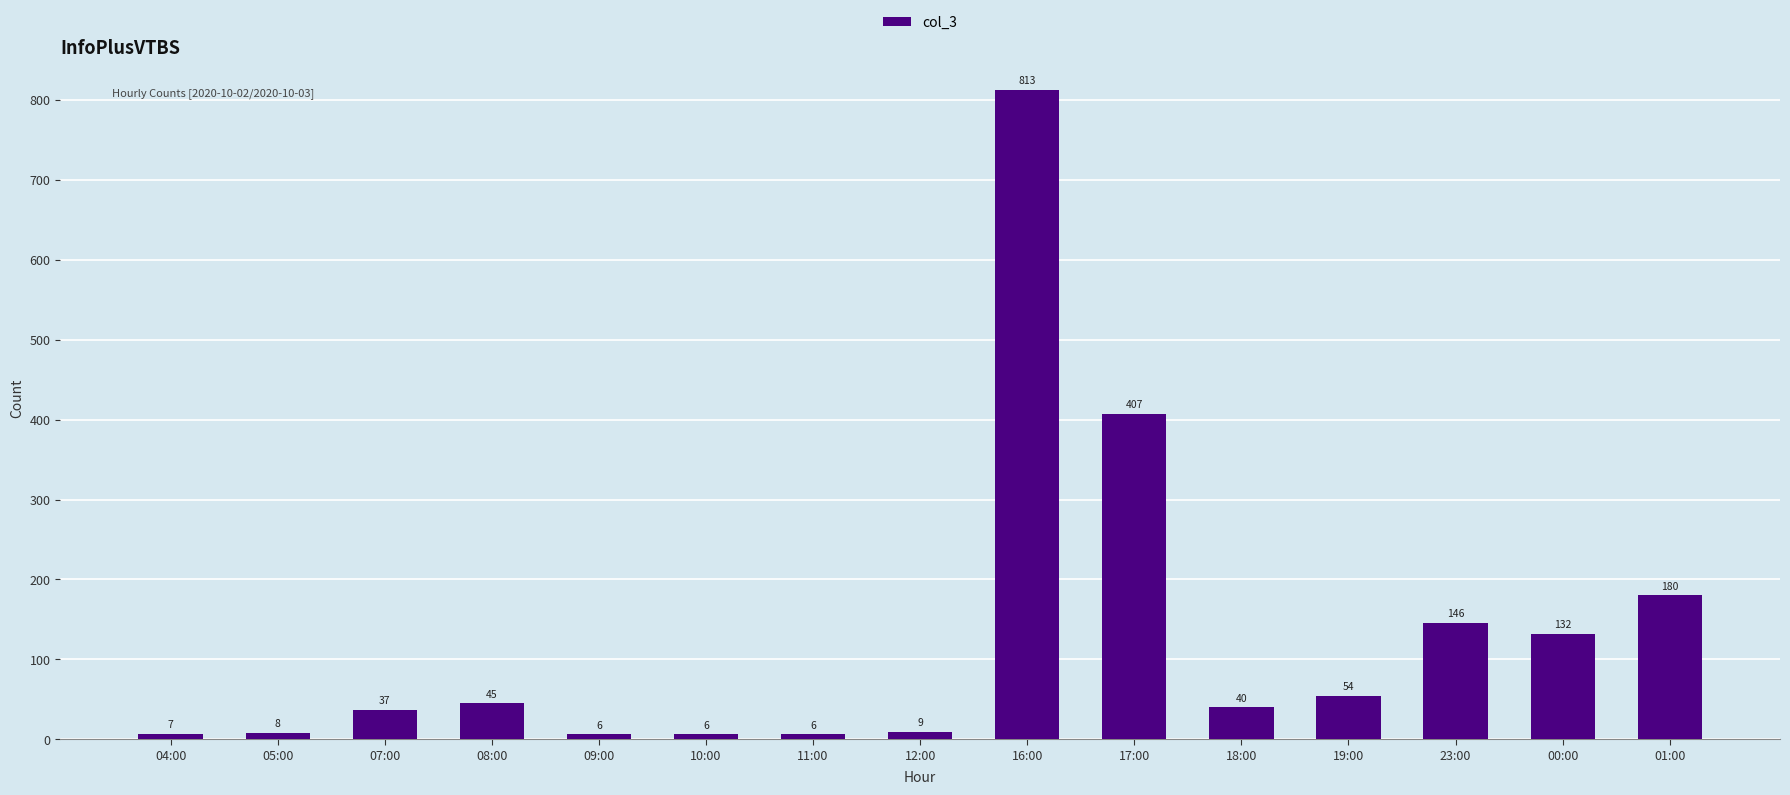

Which label corresponds to the largest value in the chart?

16:00